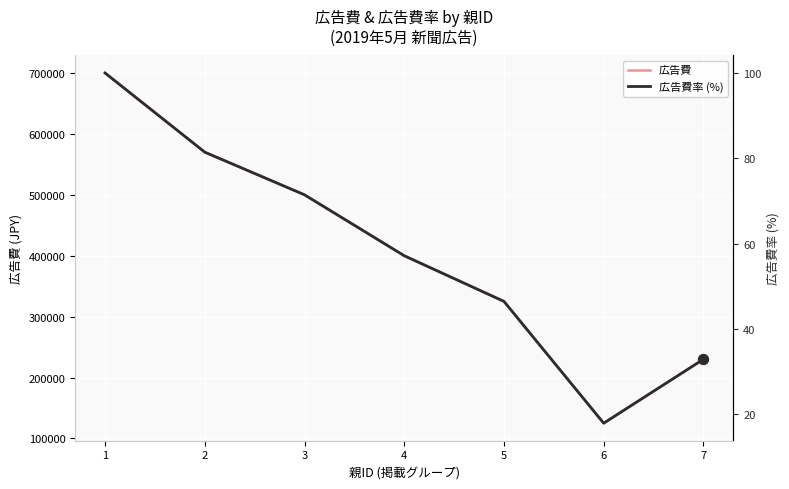

What are all the series names shown in the legend?

広告費, 広告費率 (%)